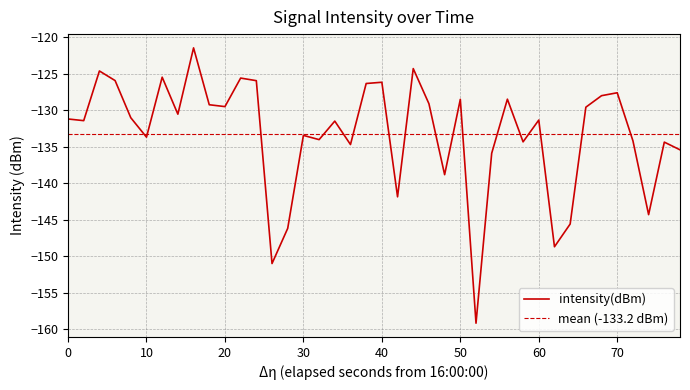

What is the maximum value for intensity(dBm)?

-121.4